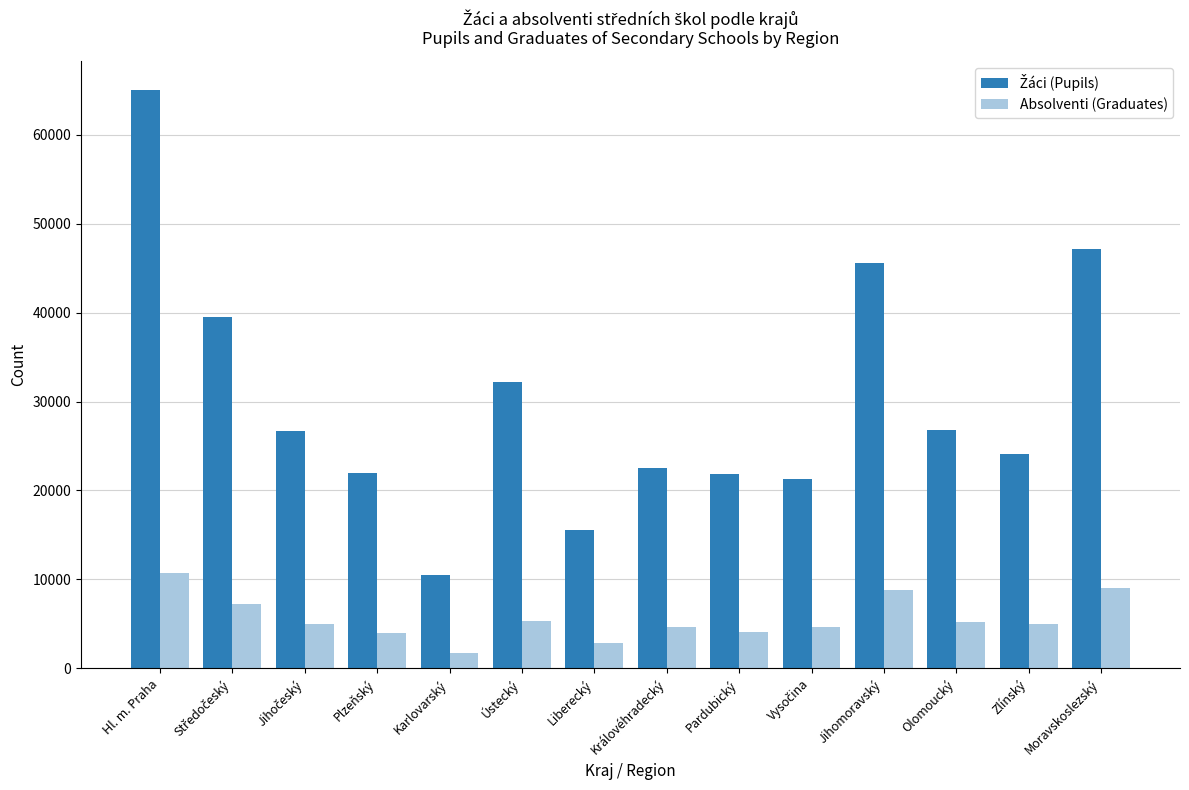

Does the chart contain stacked bars?

No